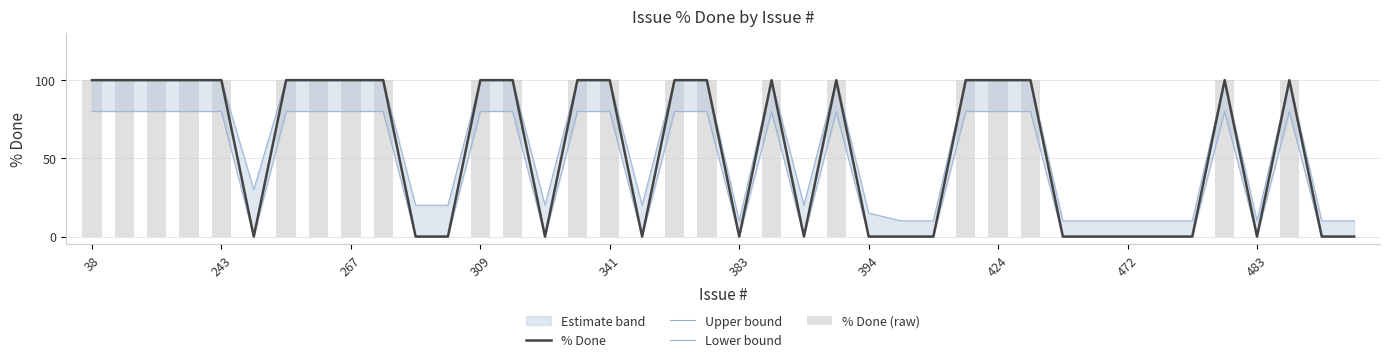

The value of % Done at 243 is 100. True or false?

True